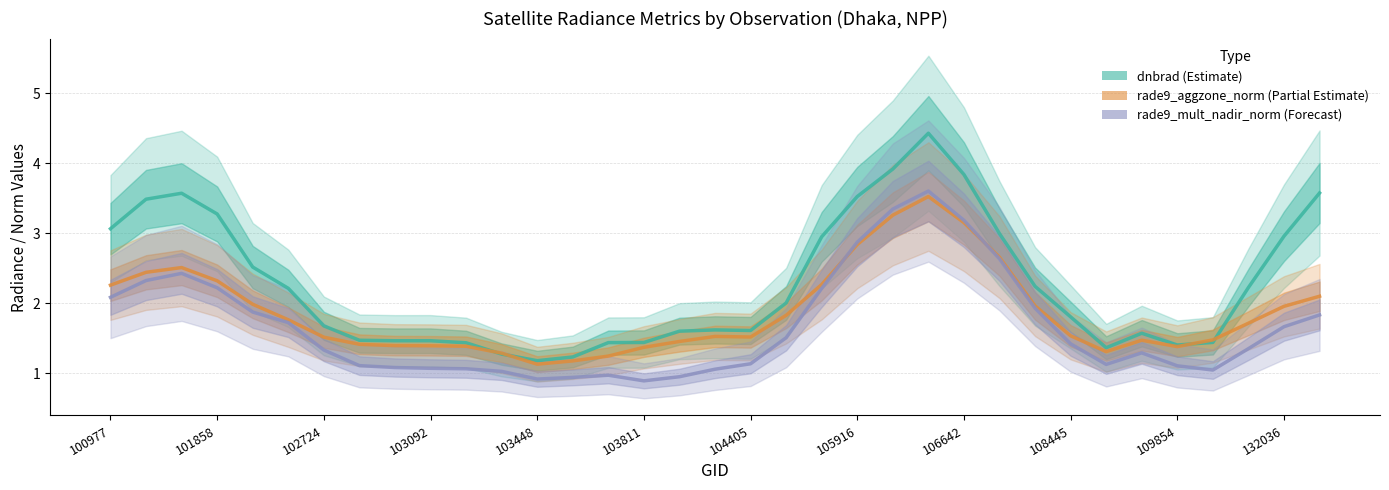

Read the rade9_aggzone_norm (Partial Estimate) value at 101858.

2.4